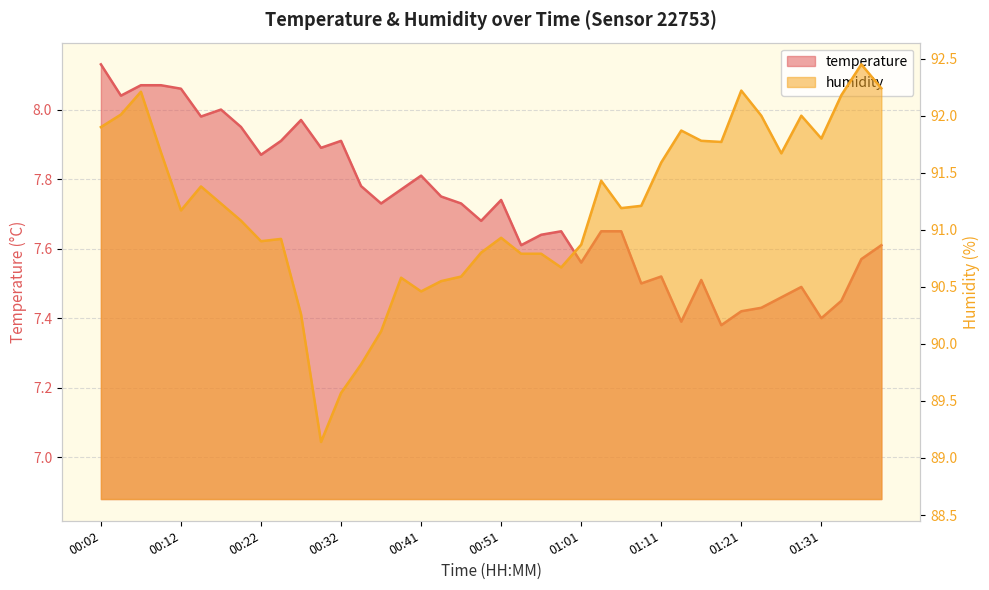

Reading left to right, what are all the values shown in this chart?

temperature: 00:02=8.1	00:04=8.0	00:07=8.1	00:10=8.1	00:12=8.1	00:15=8.0	00:17=8.0	00:19=8.0	00:22=7.9	00:24=7.9	00:27=8.0	00:29=7.9	00:32=7.9	00:34=7.8	00:36=7.7	00:39=7.8	00:41=7.8	00:44=7.8	00:46=7.7	00:49=7.7	00:51=7.7	00:54=7.6	00:56=7.6	00:59=7.7	01:01=7.6	01:04=7.7	01:06=7.7	01:08=7.5	01:11=7.5	01:13=7.4	01:16=7.5	01:18=7.4	01:21=7.4	01:23=7.4	01:26=7.5	01:28=7.5	01:31=7.4	01:33=7.5	01:36=7.6	01:38=7.6
humidity: 00:02=91.9	00:04=92.0	00:07=92.2	00:10=91.7	00:12=91.2	00:15=91.4	00:17=91.2	00:19=91.1	00:22=90.9	00:24=90.9	00:27=90.3	00:29=89.1	00:32=89.6	00:34=89.8	00:36=90.1	00:39=90.6	00:41=90.5	00:44=90.5	00:46=90.6	00:49=90.8	00:51=90.9	00:54=90.8	00:56=90.8	00:59=90.7	01:01=90.9	01:04=91.4	01:06=91.2	01:08=91.2	01:11=91.6	01:13=91.9	01:16=91.8	01:18=91.8	01:21=92.2	01:23=92.0	01:26=91.7	01:28=92.0	01:31=91.8	01:33=92.2	01:36=92.5	01:38=92.2